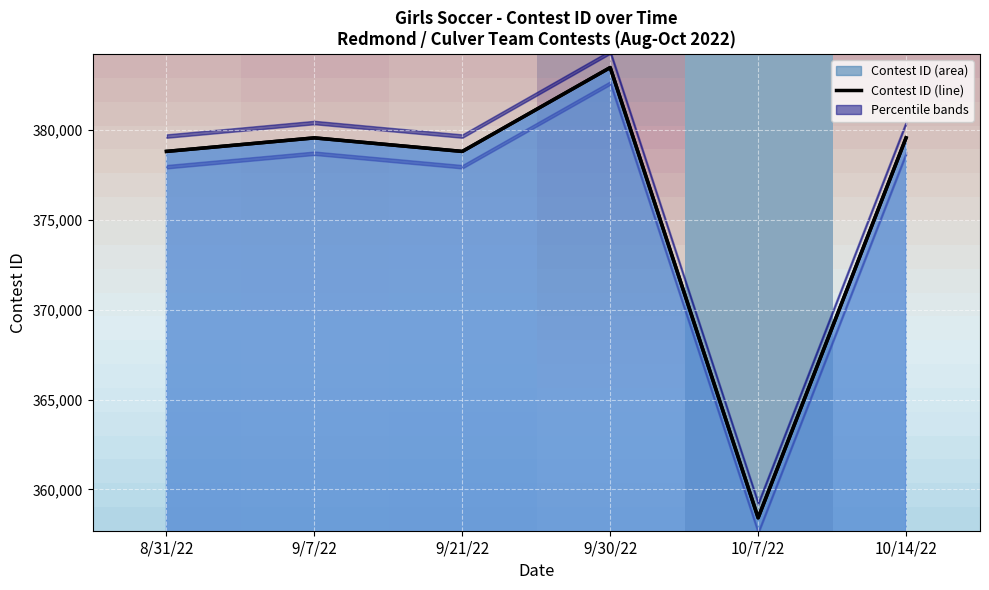

Which category has the lowest value across all series?

10/7/22